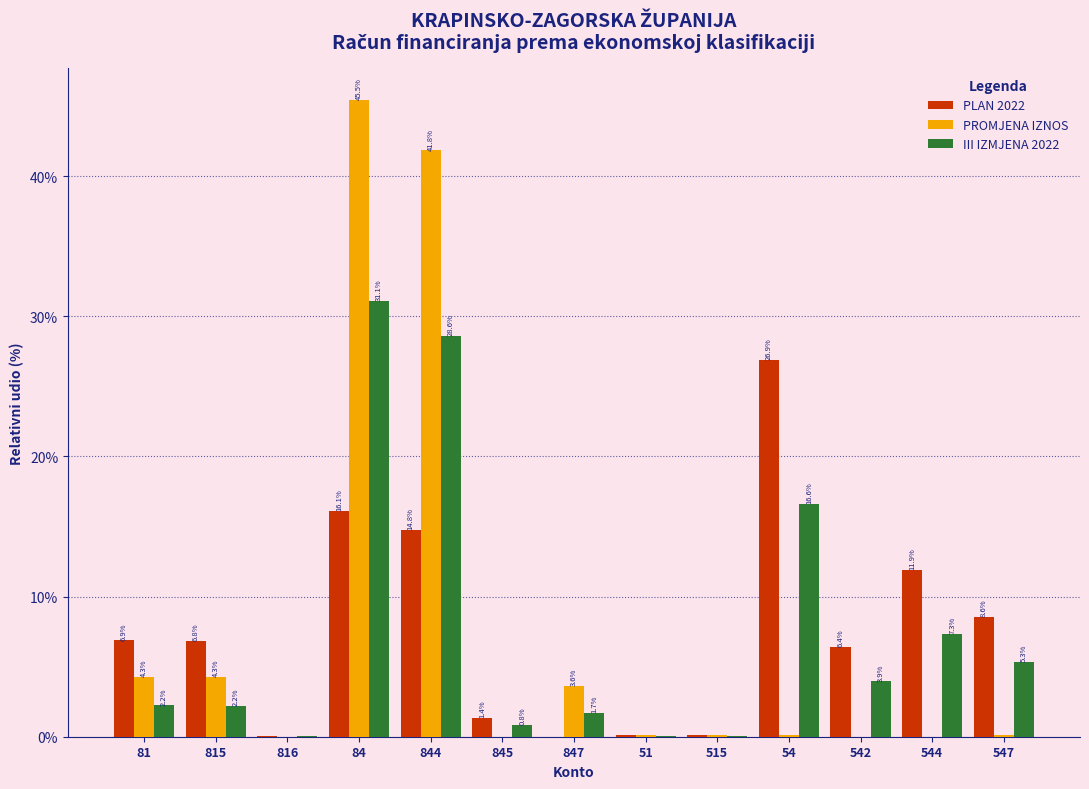

At which category is the sum across all series the highest?

84